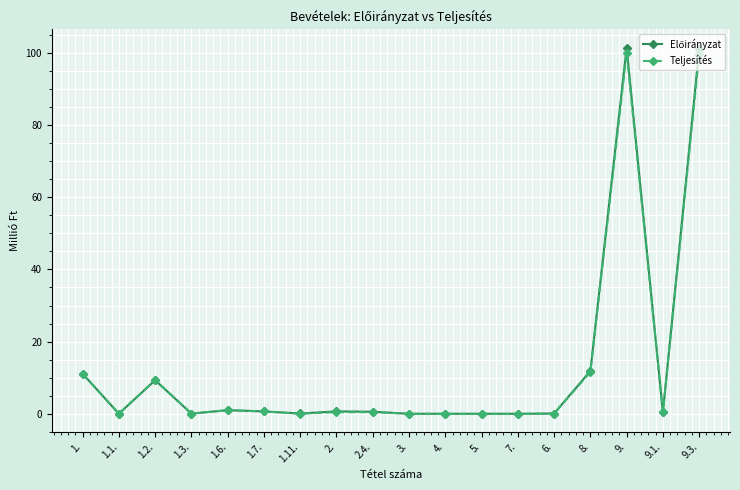

The value of Teljesítés at 1.11. is -48.5. True or false?

False